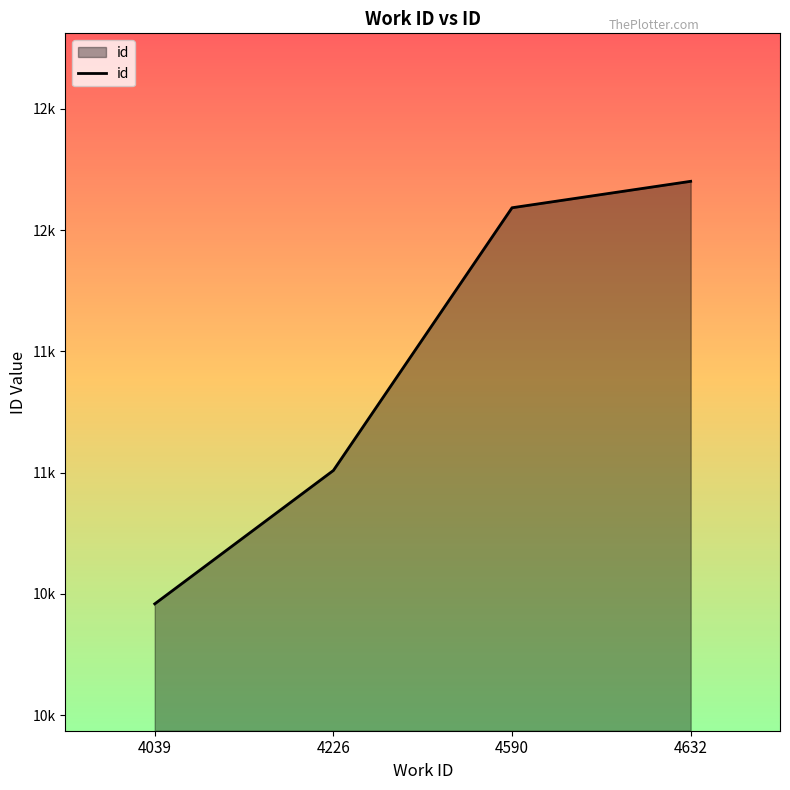

Is it true that the value at 4590 is 12092?

True